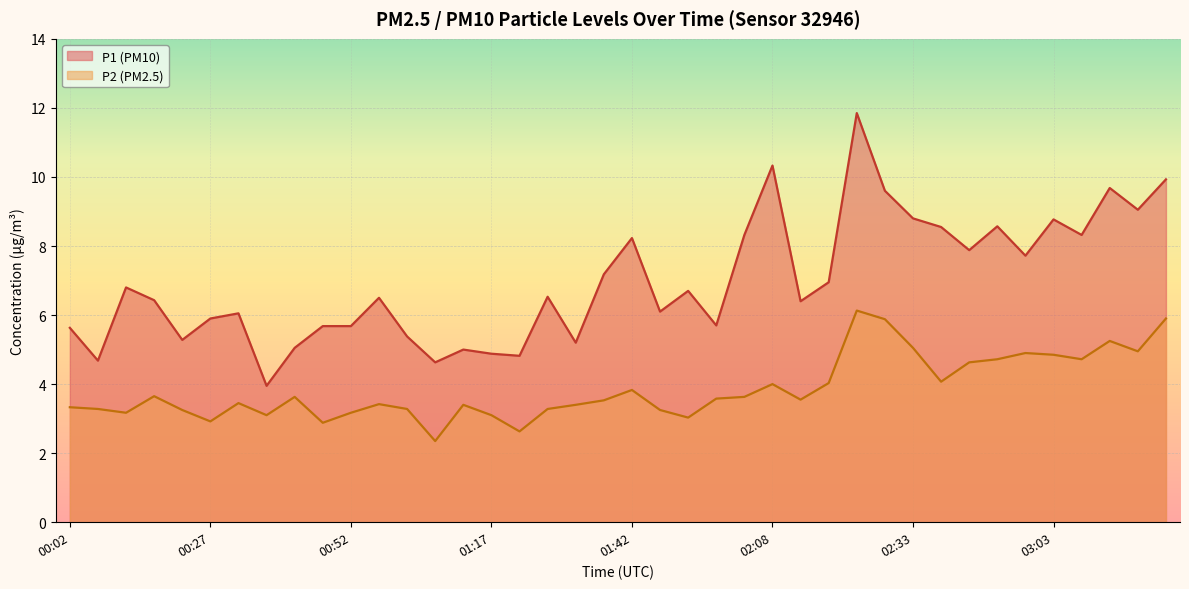

Does the chart display data point markers on the line(s)?

No